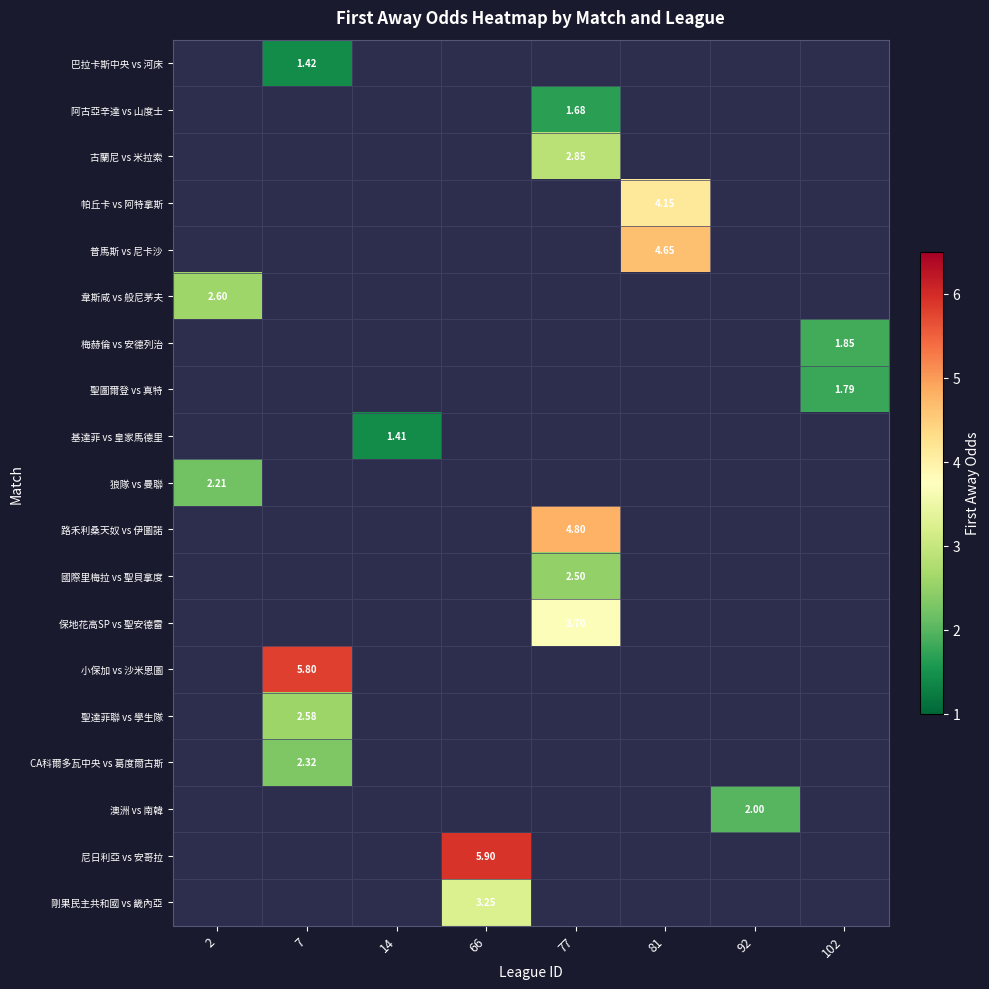

What is the greatest value displayed?

5.9